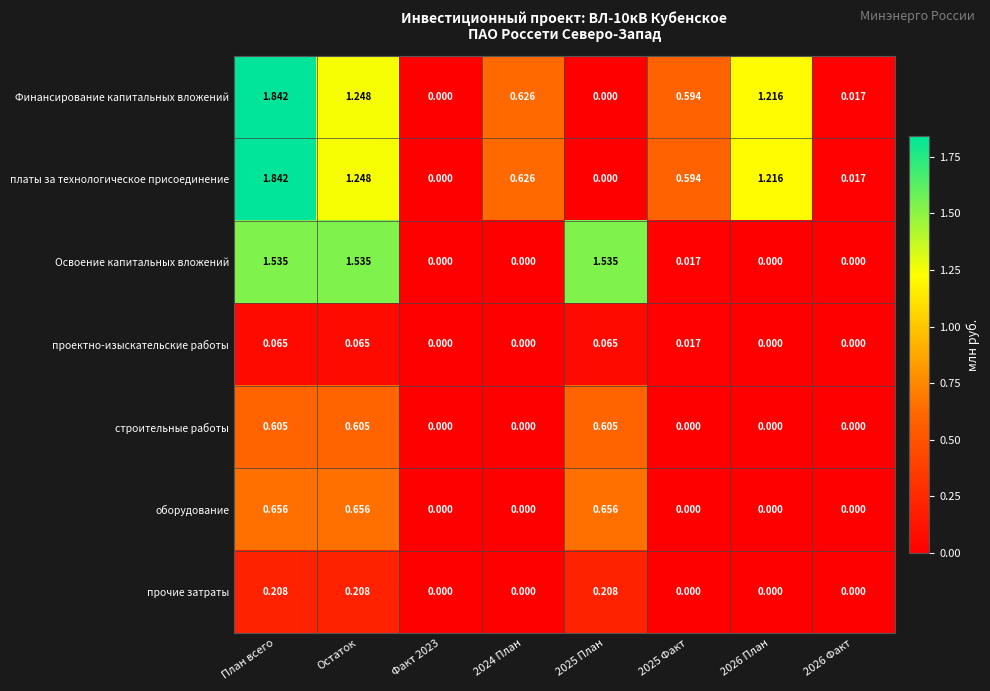

At which category is the sum across all series the highest?

План всего